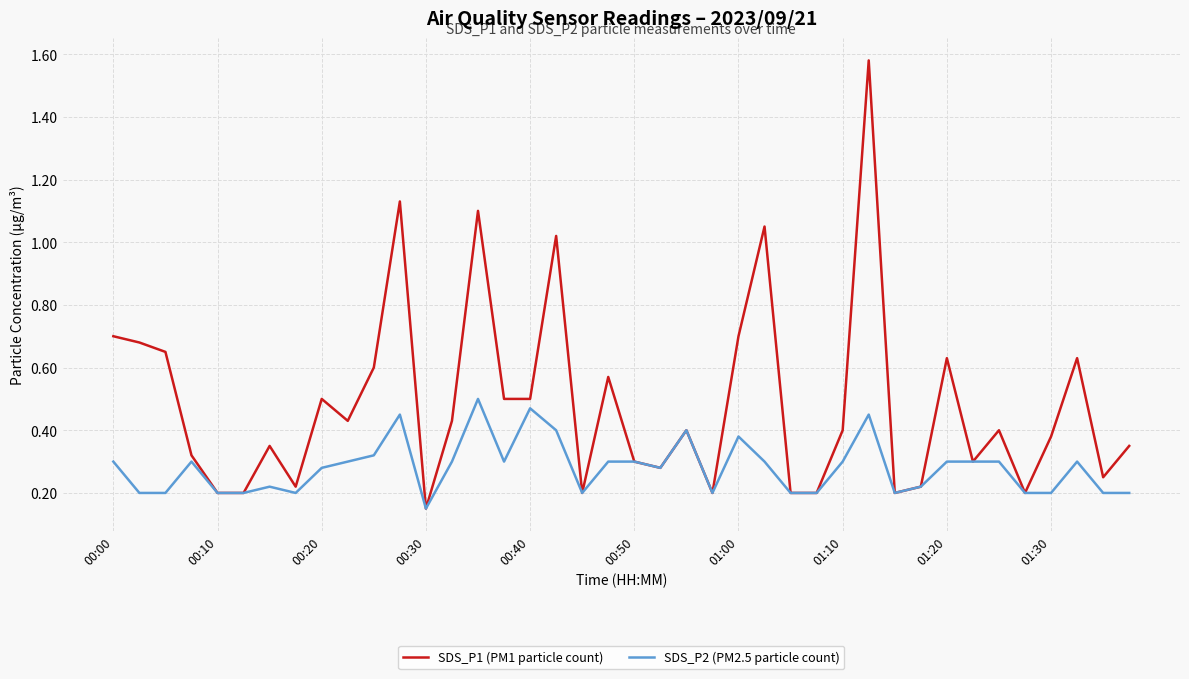

Rank the series by their maximum value, from lowest to highest.

SDS_P2 (PM2.5 particle count), SDS_P1 (PM1 particle count)